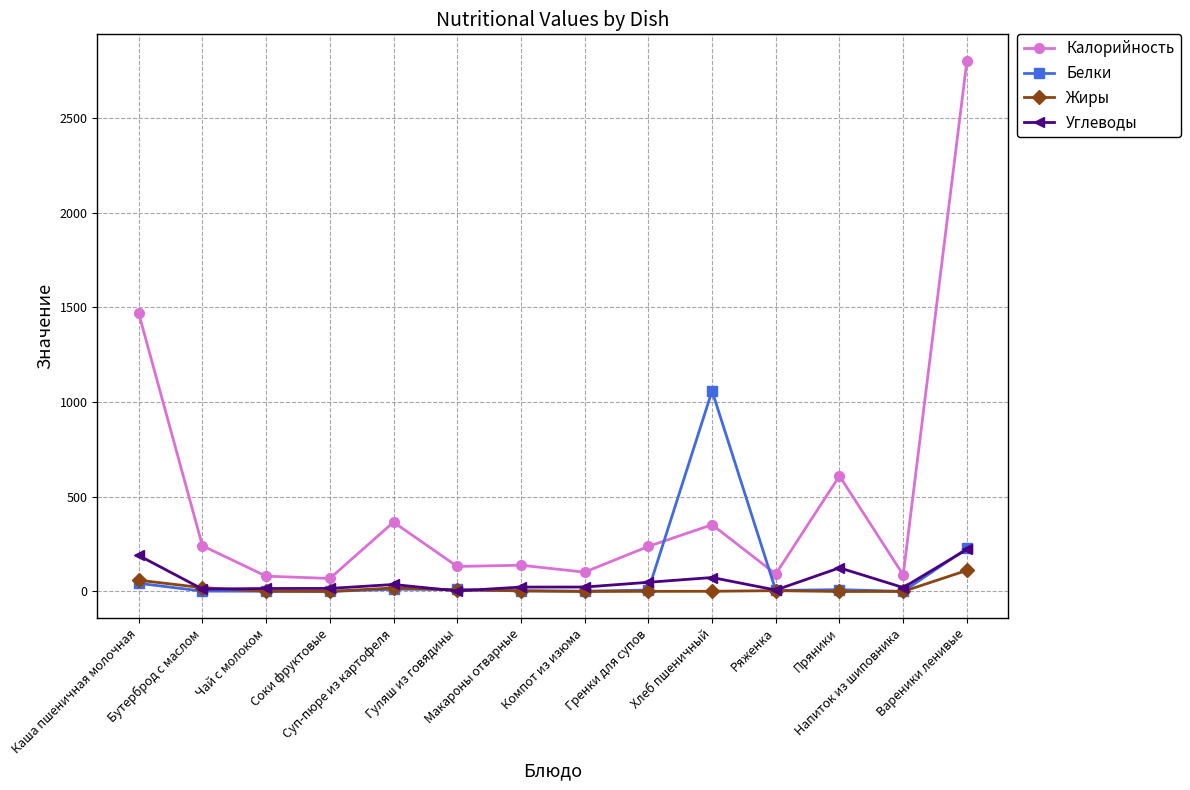

Which series has the widest spread of values?

Калорийность